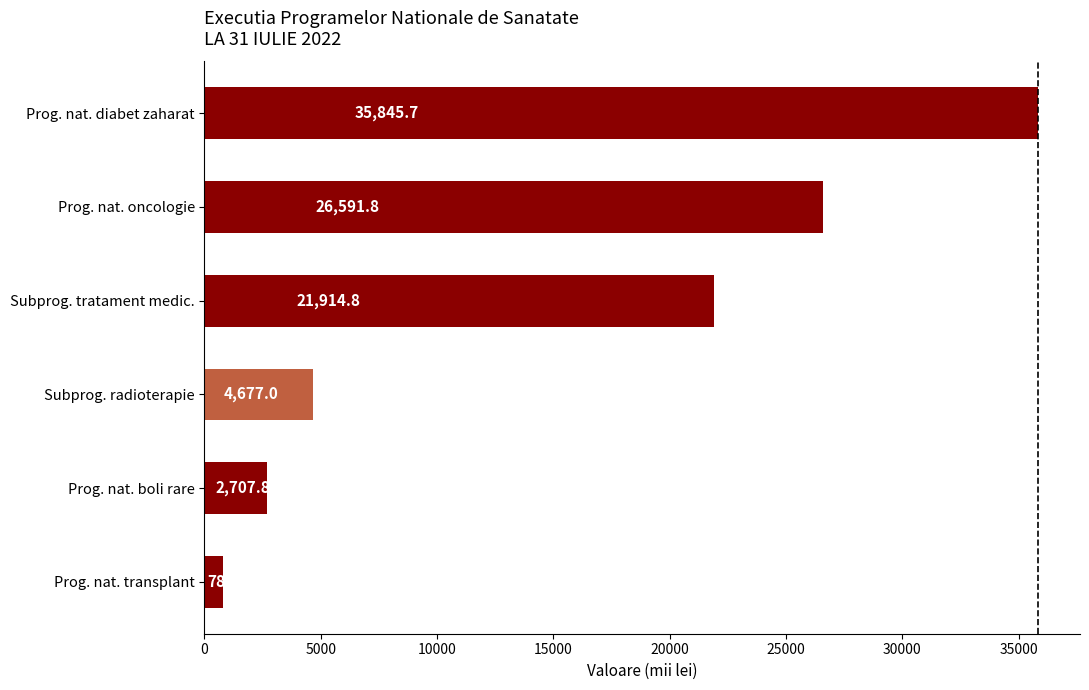

The chart shows a value of 26591.8 at Prog. nat. oncologie. True or false?

True